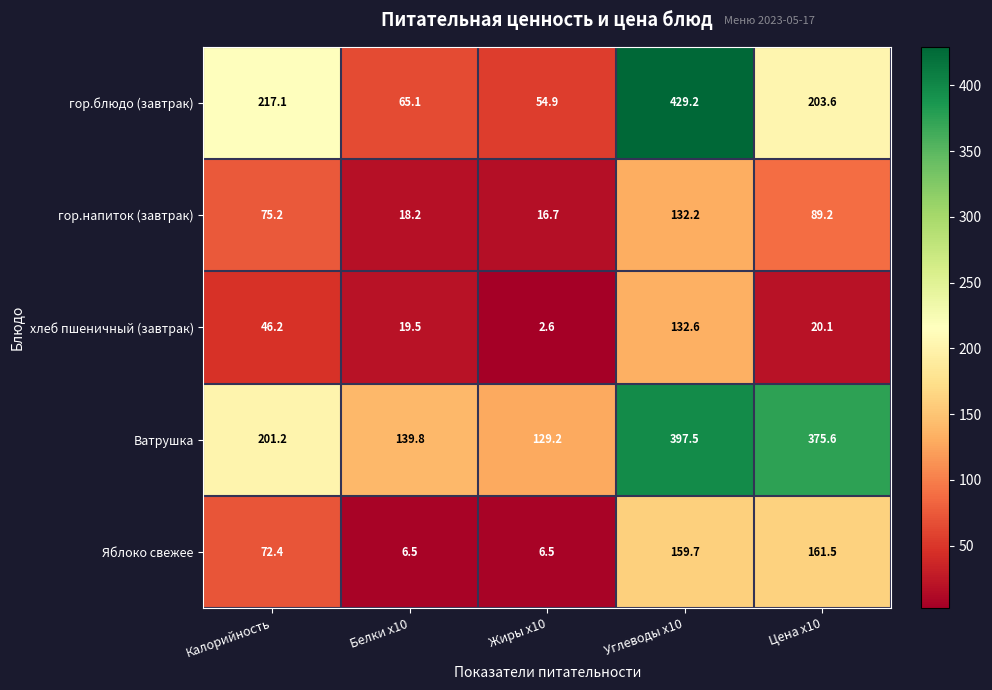

What is the sum of the Яблоко свежее values at Цена x10 and Углеводы x10?

321.2